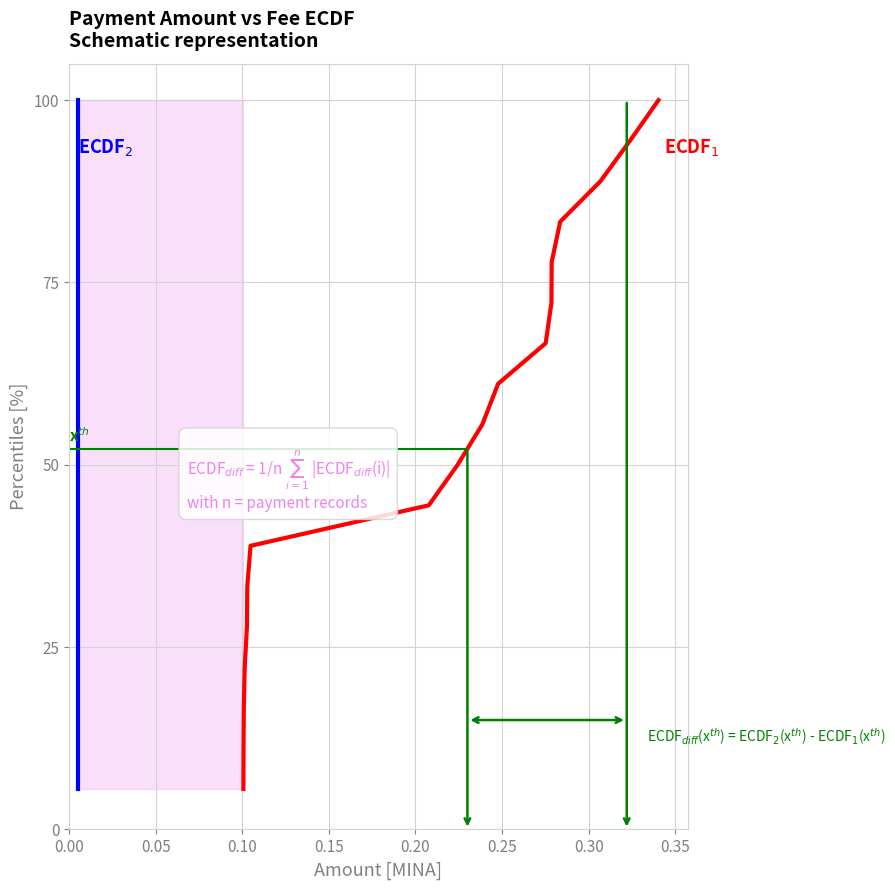

Rank the series at 0.25 from lowest to highest value.

ECDF$_1$ (Amount), ECDF$_2$ (Fee)